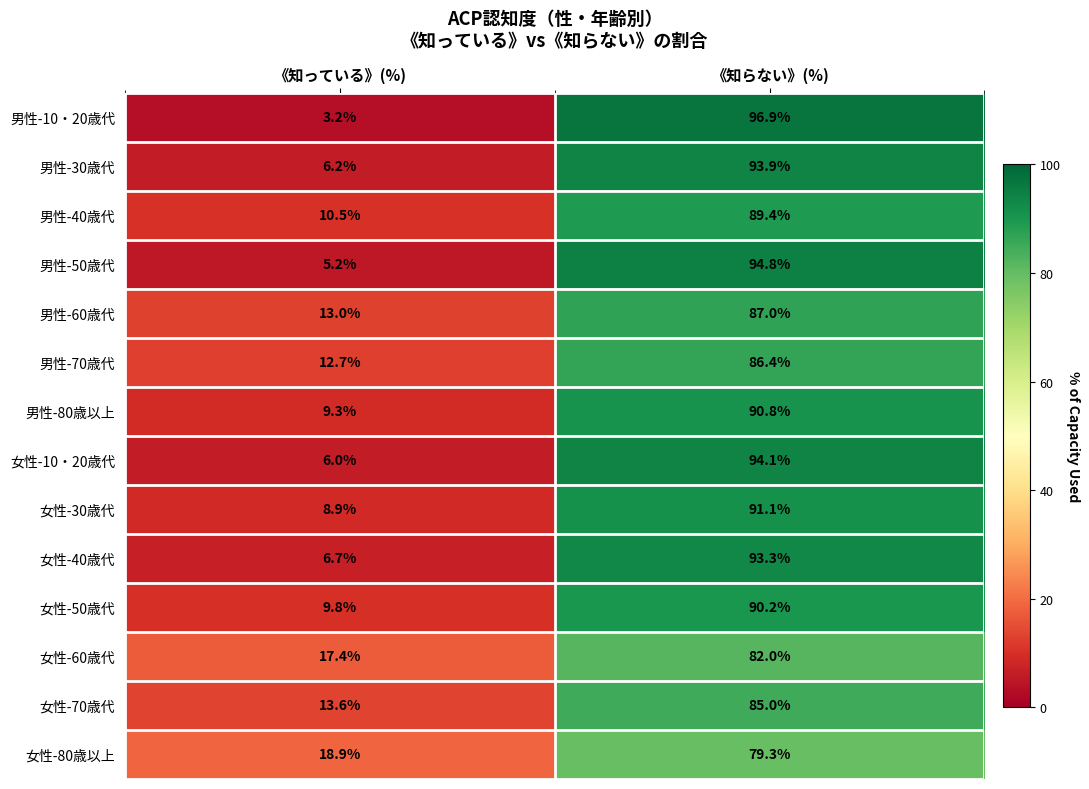

Where does the 女性-40歳代 series first go above 93?

《知らない》(%)